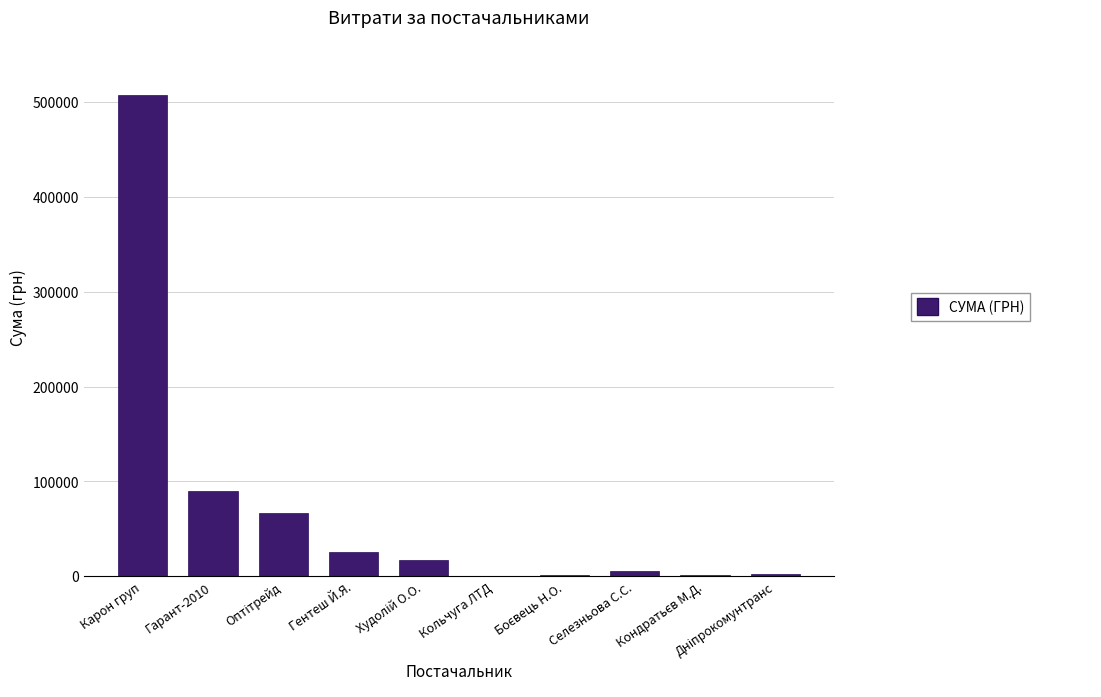

At which label is the value closest to 253985?

Гарант-2010